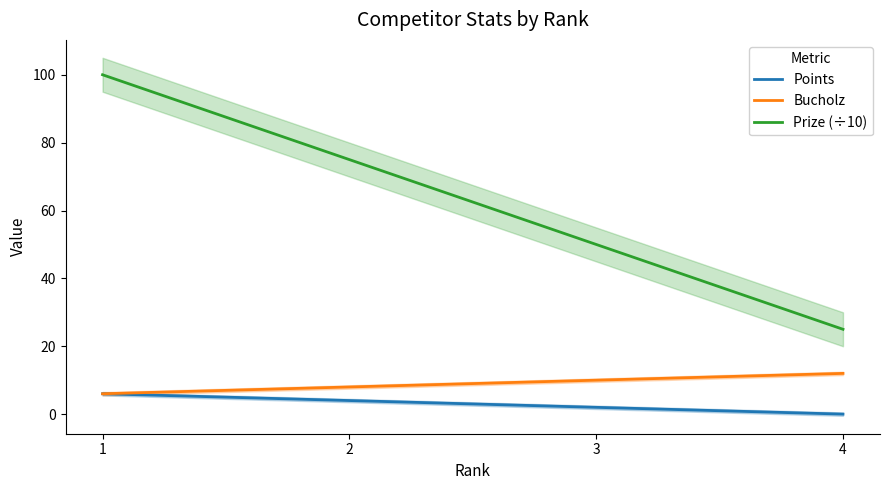

Where is Points nearest to the value 3?

2